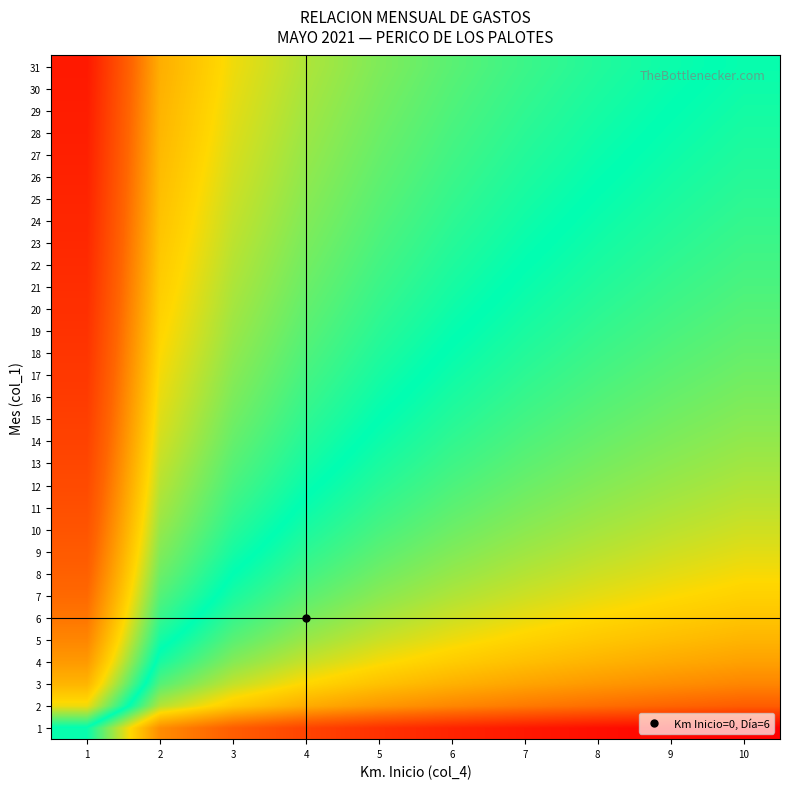

Reading left to right, extract all data points from this chart.

1: 1=0.5	2=0.2	3=0.2	4=0.1	5=0.1	6=0.1	7=0.0	8=0.0	9=0.0	10=0.0
2: 1=0.7	2=0.4	3=0.3	4=0.3	5=0.2	6=0.2	7=0.2	8=0.2	9=0.2	10=0.2
3: 1=0.7	2=0.4	3=0.4	4=0.3	5=0.3	6=0.3	7=0.3	8=0.2	9=0.2	10=0.2
4: 1=0.8	2=0.5	3=0.4	4=0.4	5=0.3	6=0.3	7=0.3	8=0.3	9=0.3	10=0.3
5: 1=0.8	2=0.5	3=0.4	4=0.4	5=0.4	6=0.3	7=0.3	8=0.3	9=0.3	10=0.3
6: 1=0.8	2=0.5	3=0.5	4=0.4	5=0.4	6=0.4	7=0.3	8=0.3	9=0.3	10=0.3
7: 1=0.8	2=0.6	3=0.5	4=0.4	5=0.4	6=0.4	7=0.4	8=0.4	9=0.3	10=0.3
8: 1=0.8	2=0.6	3=0.5	4=0.5	5=0.4	6=0.4	7=0.4	8=0.4	9=0.4	10=0.3
9: 1=0.9	2=0.6	3=0.5	4=0.5	5=0.4	6=0.4	7=0.4	8=0.4	9=0.4	10=0.4
10: 1=0.9	2=0.6	3=0.5	4=0.5	5=0.5	6=0.4	7=0.4	8=0.4	9=0.4	10=0.4
11: 1=0.9	2=0.6	3=0.5	4=0.5	5=0.5	6=0.4	7=0.4	8=0.4	9=0.4	10=0.4
12: 1=0.9	2=0.6	3=0.5	4=0.5	5=0.5	6=0.5	7=0.4	8=0.4	9=0.4	10=0.4
13: 1=0.9	2=0.6	3=0.6	4=0.5	5=0.5	6=0.5	7=0.4	8=0.4	9=0.4	10=0.4
14: 1=0.9	2=0.6	3=0.6	4=0.5	5=0.5	6=0.5	7=0.4	8=0.4	9=0.4	10=0.4
15: 1=0.9	2=0.6	3=0.6	4=0.5	5=0.5	6=0.5	7=0.5	8=0.4	9=0.4	10=0.4
16: 1=0.9	2=0.7	3=0.6	4=0.5	5=0.5	6=0.5	7=0.5	8=0.4	9=0.4	10=0.4
17: 1=0.9	2=0.7	3=0.6	4=0.5	5=0.5	6=0.5	7=0.5	8=0.5	9=0.4	10=0.4
18: 1=0.9	2=0.7	3=0.6	4=0.6	5=0.5	6=0.5	7=0.5	8=0.5	9=0.4	10=0.4
19: 1=0.9	2=0.7	3=0.6	4=0.6	5=0.5	6=0.5	7=0.5	8=0.5	9=0.5	10=0.4
20: 1=1.0	2=0.7	3=0.6	4=0.6	5=0.5	6=0.5	7=0.5	8=0.5	9=0.5	10=0.4
21: 1=1.0	2=0.7	3=0.6	4=0.6	5=0.5	6=0.5	7=0.5	8=0.5	9=0.5	10=0.5
22: 1=1.0	2=0.7	3=0.6	4=0.6	5=0.5	6=0.5	7=0.5	8=0.5	9=0.5	10=0.5
23: 1=1.0	2=0.7	3=0.6	4=0.6	5=0.5	6=0.5	7=0.5	8=0.5	9=0.5	10=0.5
24: 1=1.0	2=0.7	3=0.6	4=0.6	5=0.6	6=0.5	7=0.5	8=0.5	9=0.5	10=0.5
25: 1=1.0	2=0.7	3=0.6	4=0.6	5=0.6	6=0.5	7=0.5	8=0.5	9=0.5	10=0.5
26: 1=1.0	2=0.7	3=0.6	4=0.6	5=0.6	6=0.5	7=0.5	8=0.5	9=0.5	10=0.5
27: 1=1.0	2=0.7	3=0.6	4=0.6	5=0.6	6=0.5	7=0.5	8=0.5	9=0.5	10=0.5
28: 1=1.0	2=0.7	3=0.6	4=0.6	5=0.6	6=0.5	7=0.5	8=0.5	9=0.5	10=0.5
29: 1=1.0	2=0.7	3=0.6	4=0.6	5=0.6	6=0.6	7=0.5	8=0.5	9=0.5	10=0.5
30: 1=1.0	2=0.7	3=0.7	4=0.6	5=0.6	6=0.6	7=0.5	8=0.5	9=0.5	10=0.5
31: 1=1.0	2=0.7	3=0.7	4=0.6	5=0.6	6=0.6	7=0.5	8=0.5	9=0.5	10=0.5